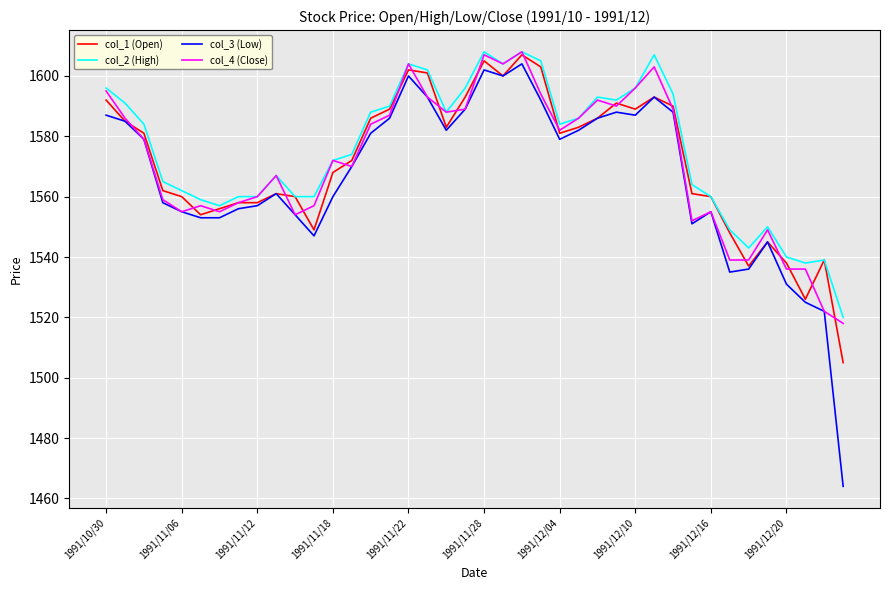

What is the maximum value shown in the chart?

1608